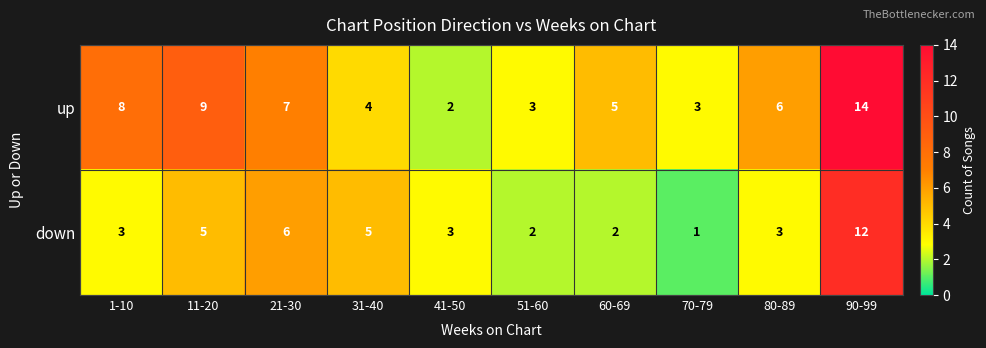

Which series changed the most between 11-20 and 70-79?

up